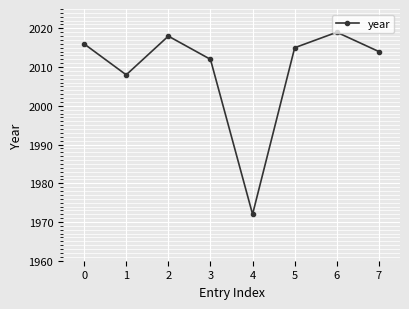

At which category does the data reach its first local peak?

2